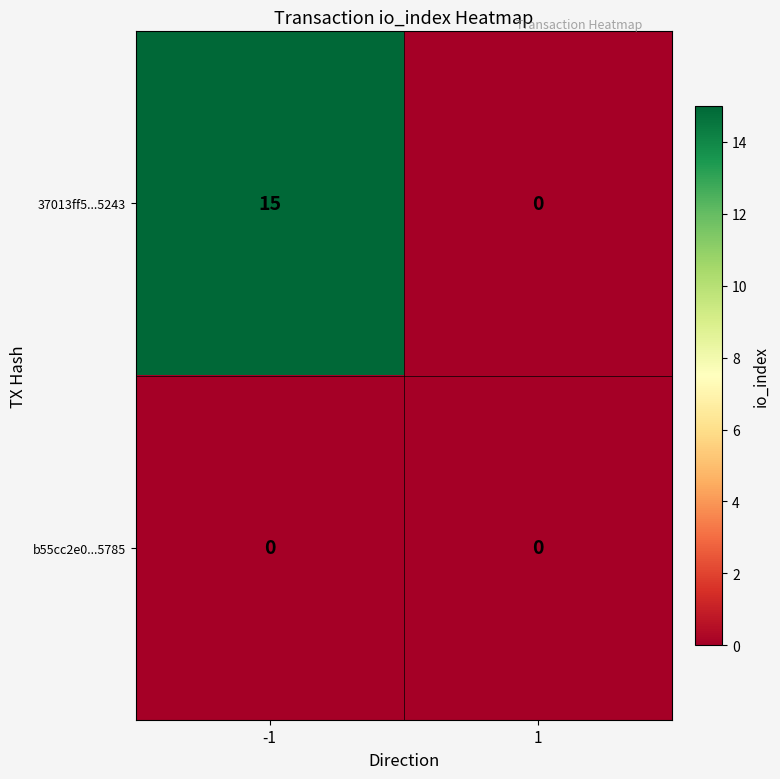

The 37013ff5...5243 series shows 0 at 1. True or false?

True